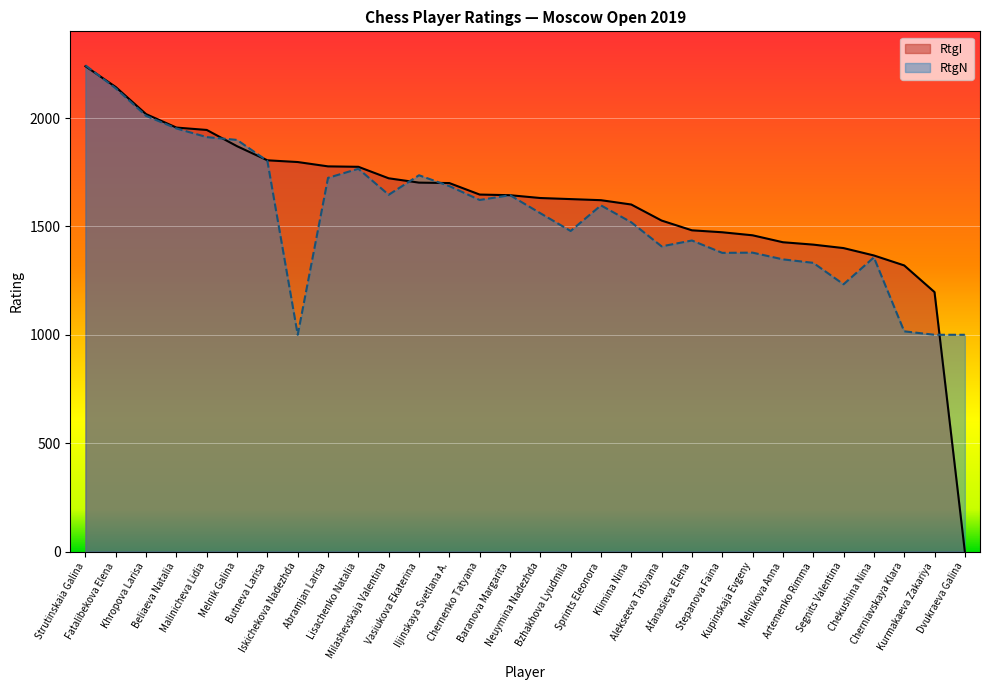

How many lines are shown in the chart?

2